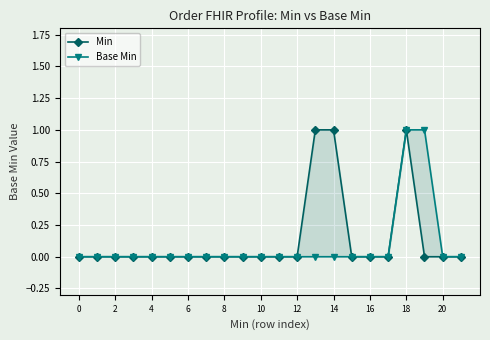

What is the sum of all Min values?

3